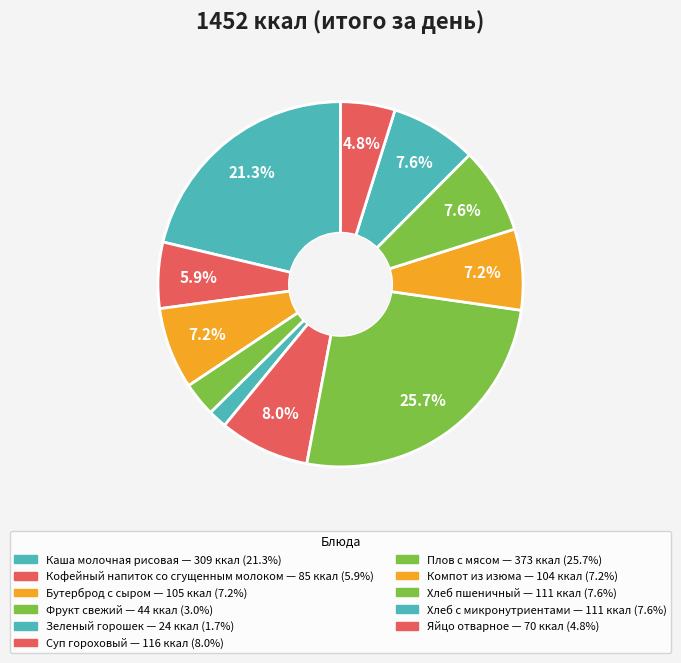

Count the number of slices in the pie.

11